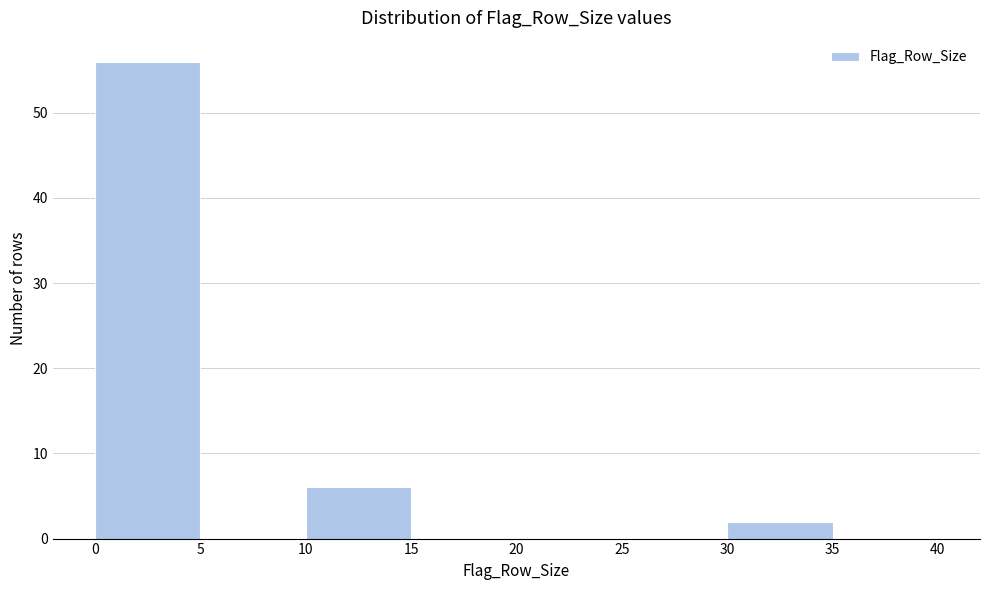

Which range on the x-axis has the tallest bar?

0 to 5